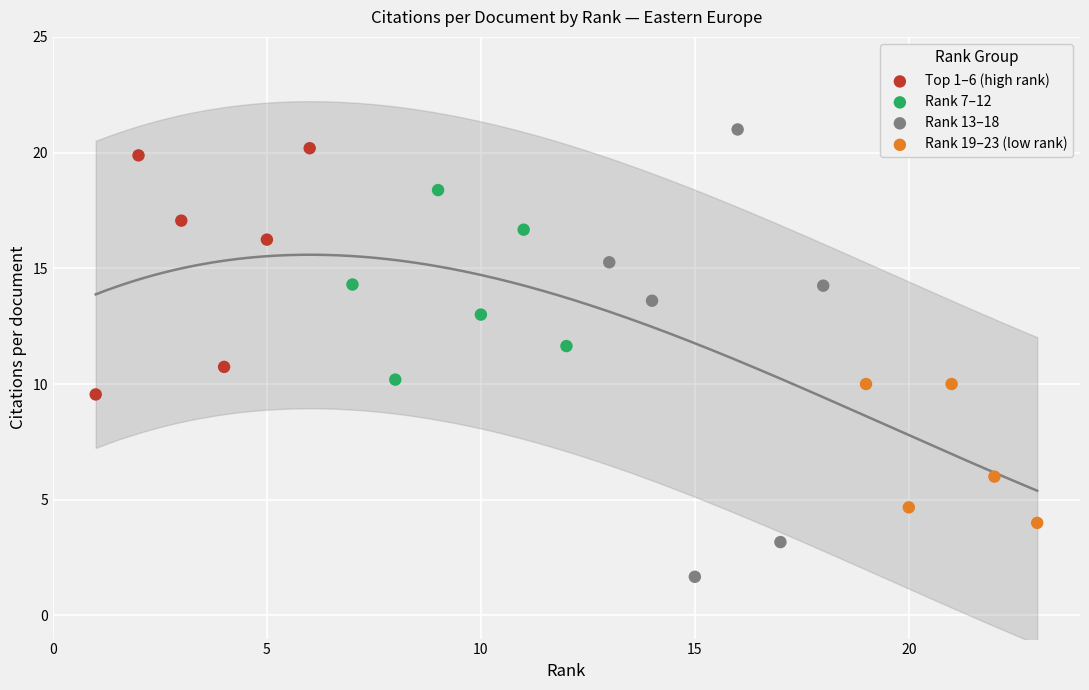

Which series has the largest Y range (max minus min)?

Rank 13–18